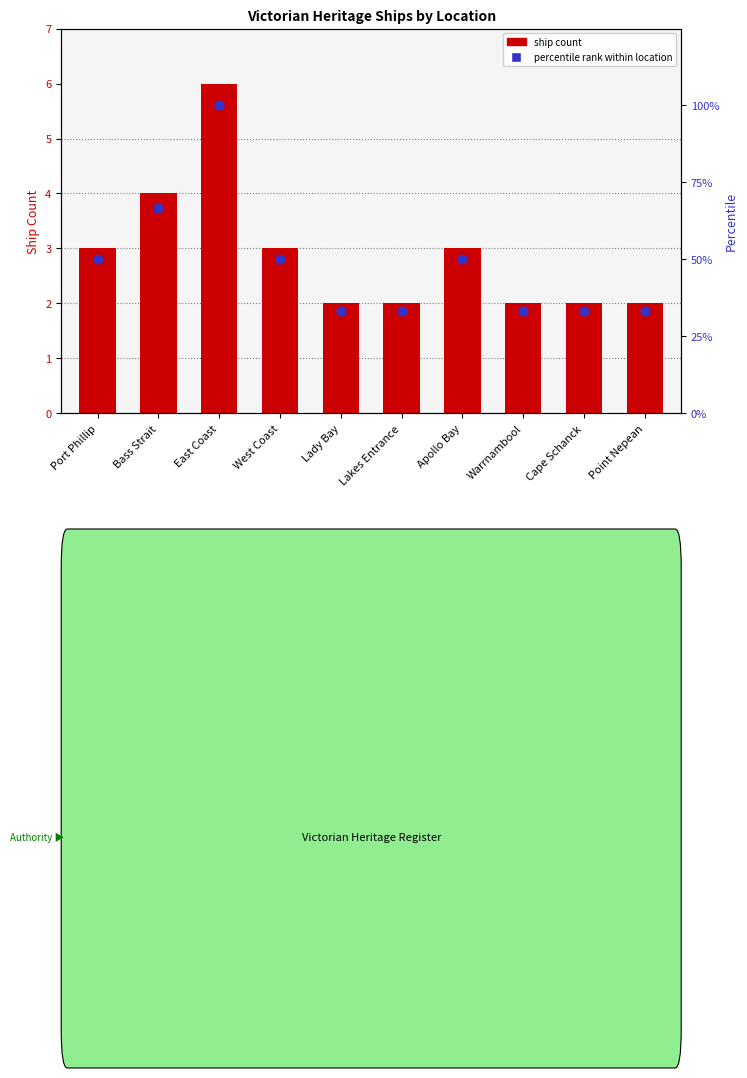

Which series reaches the minimum Y coordinate?

ship count